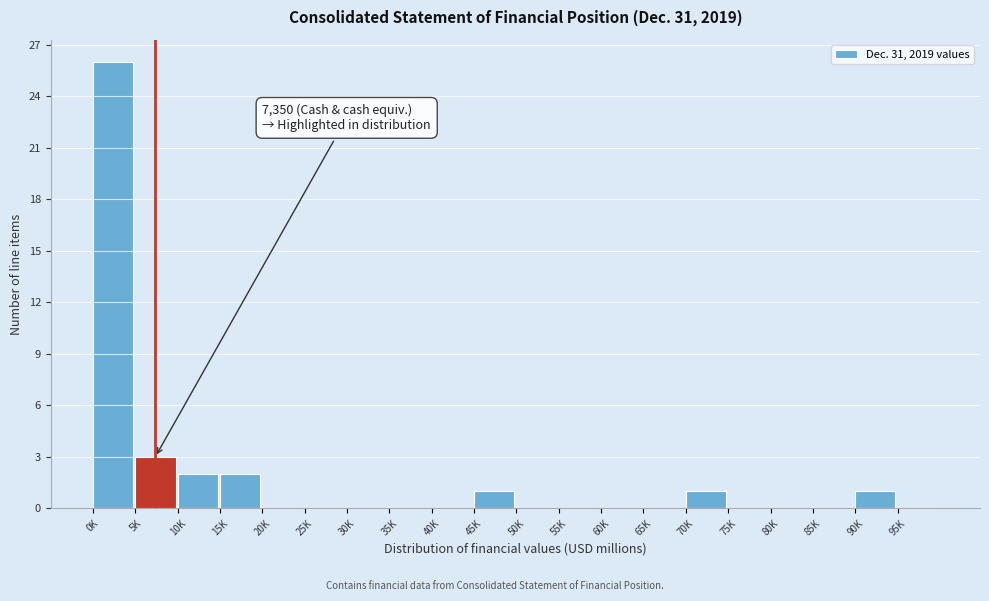

Reading left to right, extract all data points from this chart.

0K=26	5K=3	10K=2	15K=2	20K=0	25K=0	30K=0	35K=0	40K=0	45K=1	50K=0	55K=0	60K=0	65K=0	70K=1	75K=0	80K=0	85K=0	90K=1	95K=0